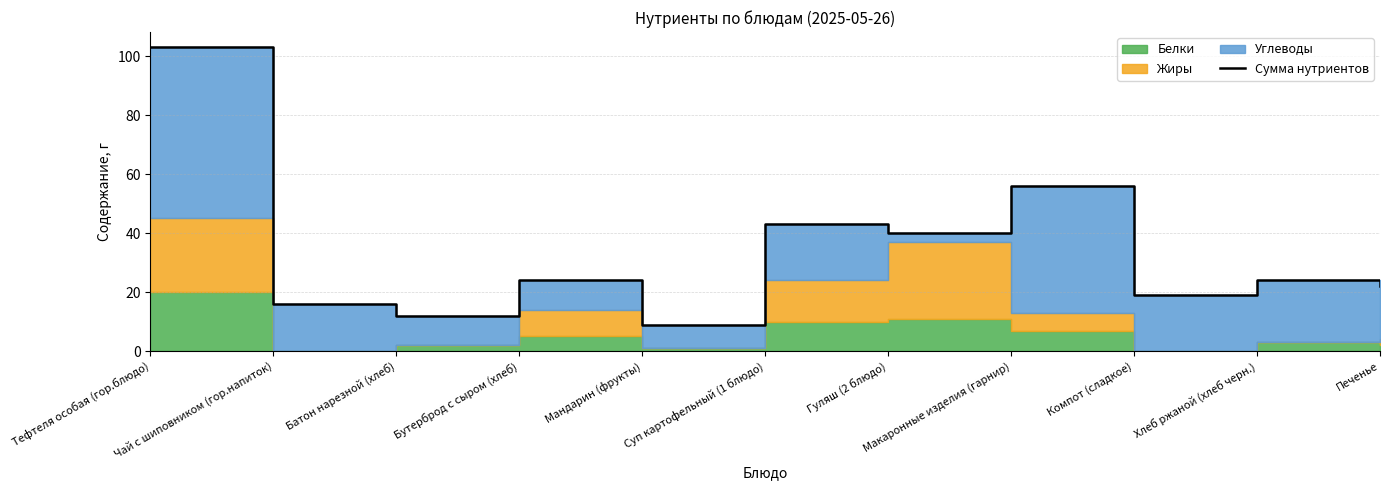

Reading left to right, what are all the values shown in this chart?

103	16	12	24	9	43	40	56	19	24	22